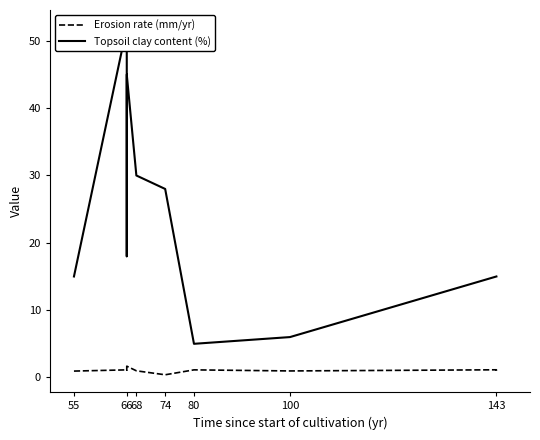

How many interior local valleys does the Erosion rate (mm/yr) series have?

3